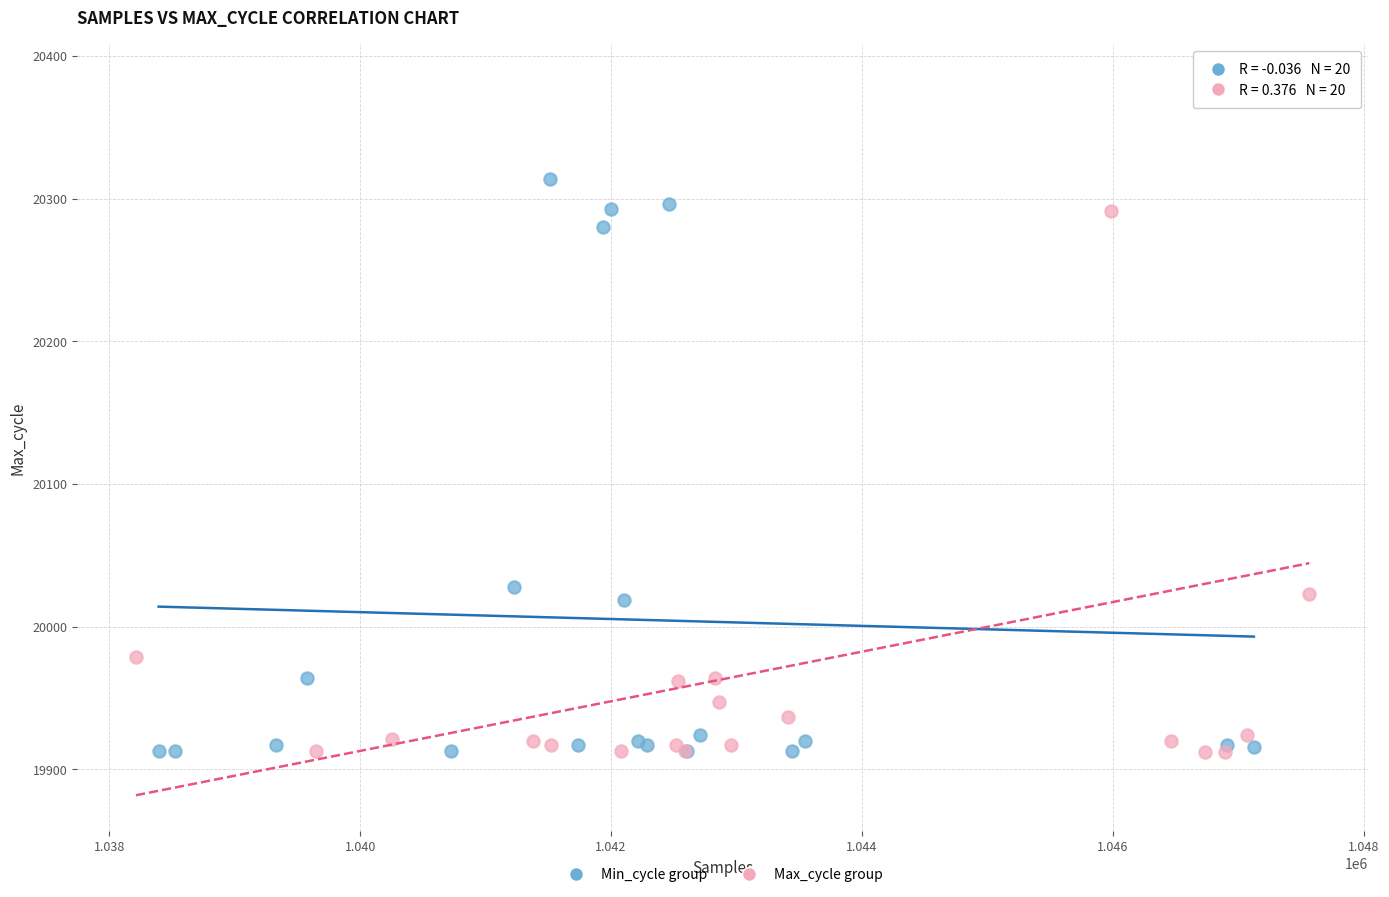

Which series has the largest Y range (max minus min)?

Max_cycle group